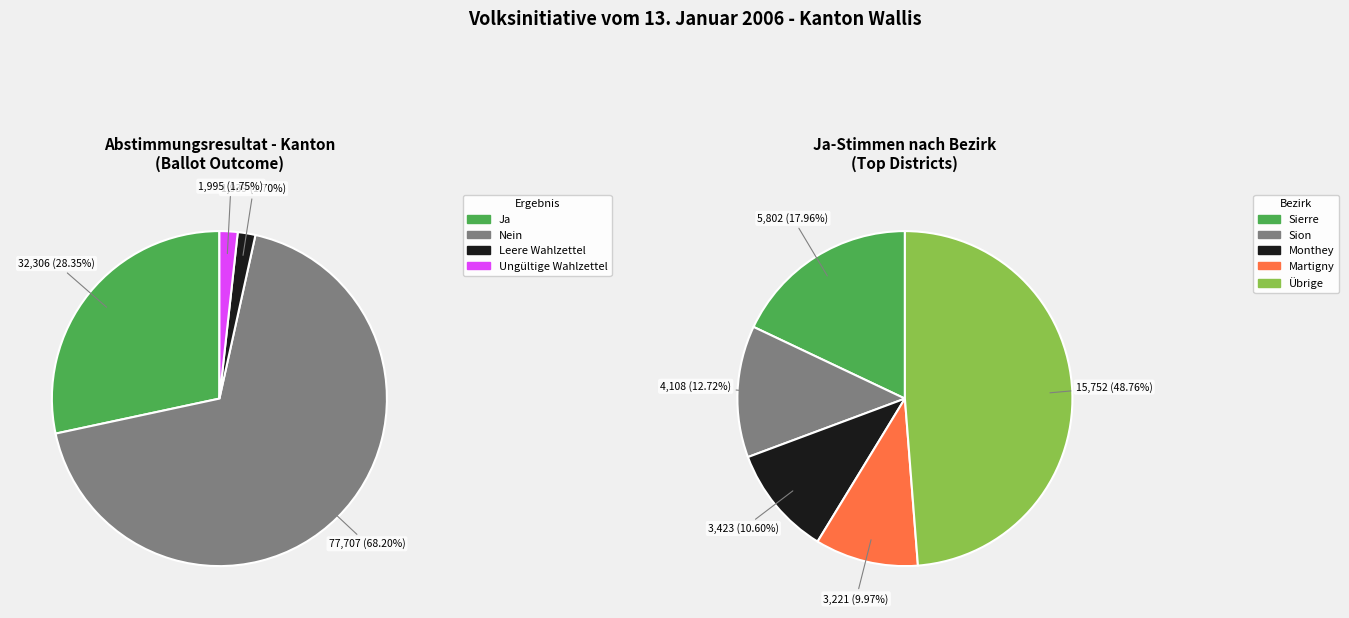

Is Sion the majority of the pie?

No